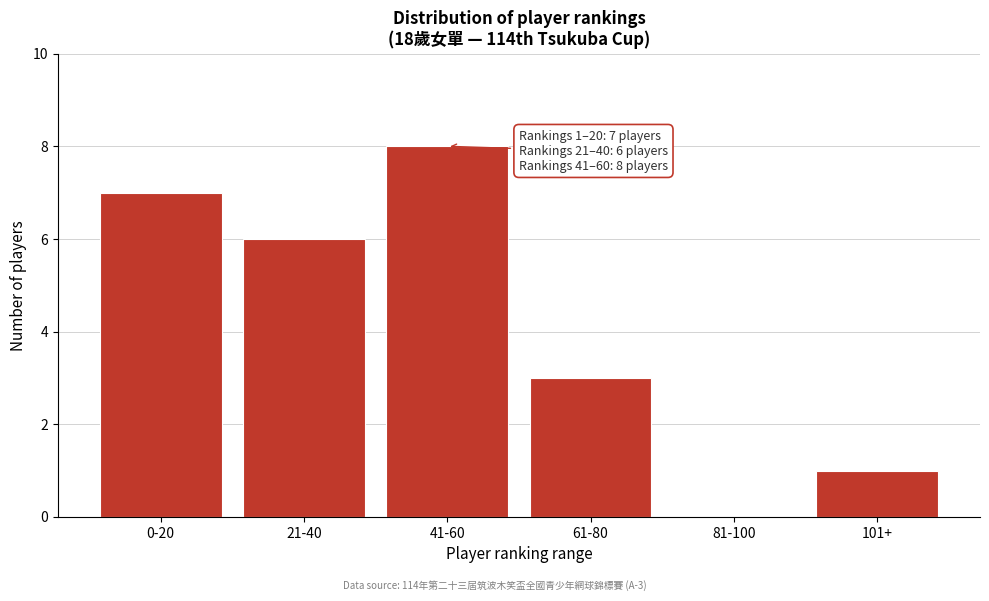

Reading right to left, transcribe all the data shown in this chart.

101+=1	81-100=0	61-80=3	41-60=8	21-40=6	0-20=7